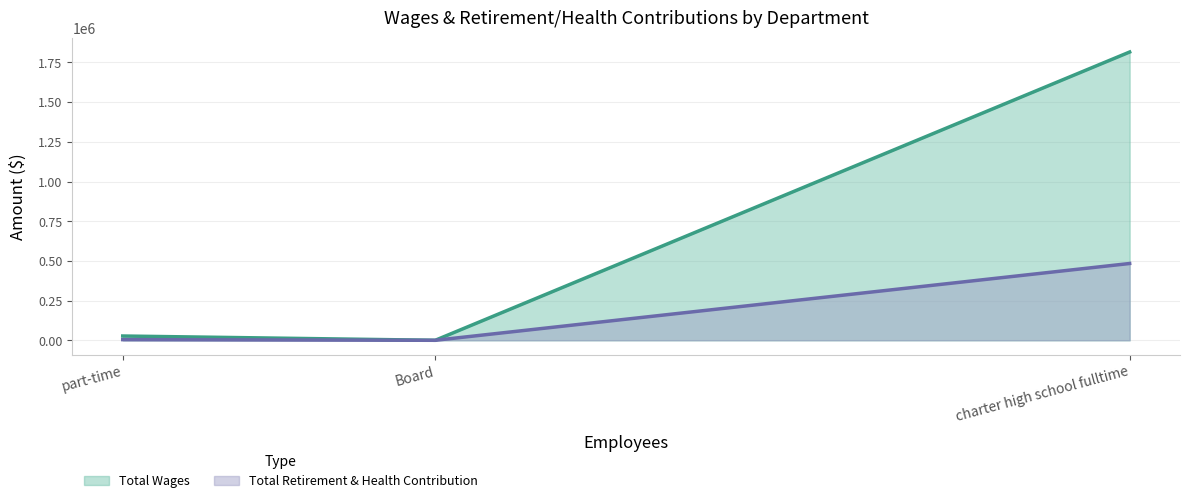

How many lines are shown in the chart?

2